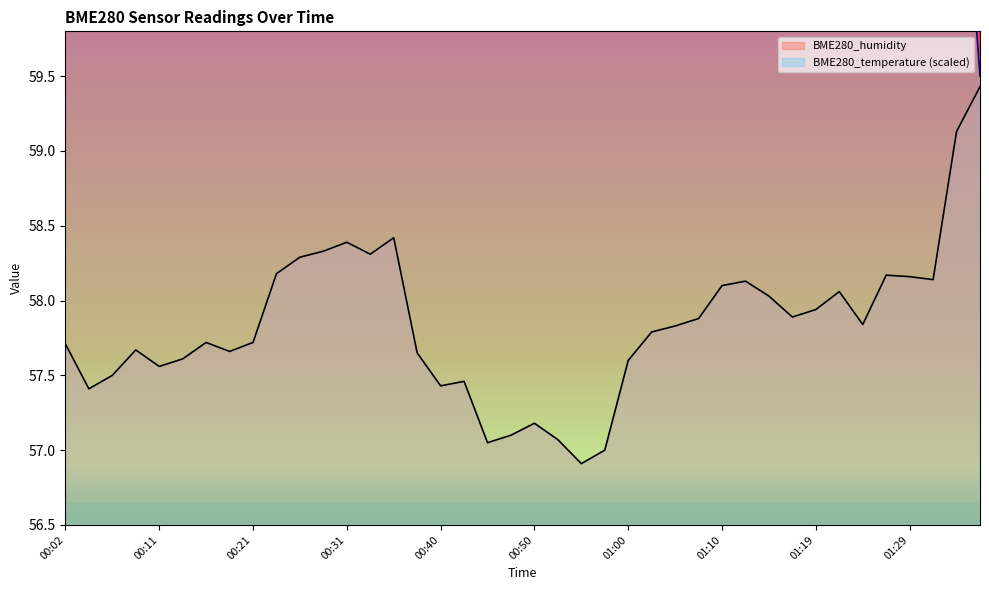

How many series are shown in this chart?

2